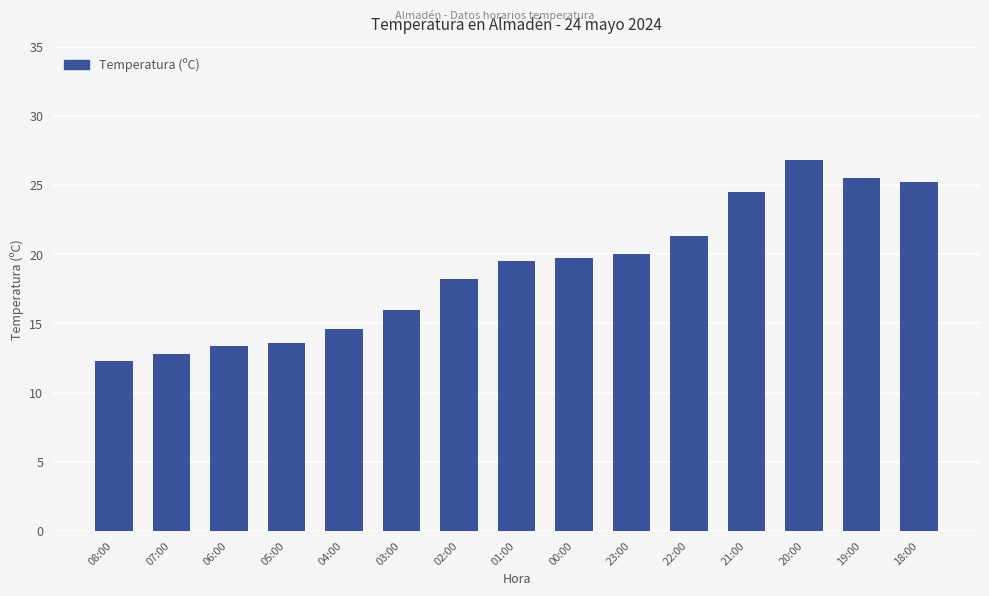

What is the value of the 6th bar from the left?

16.0